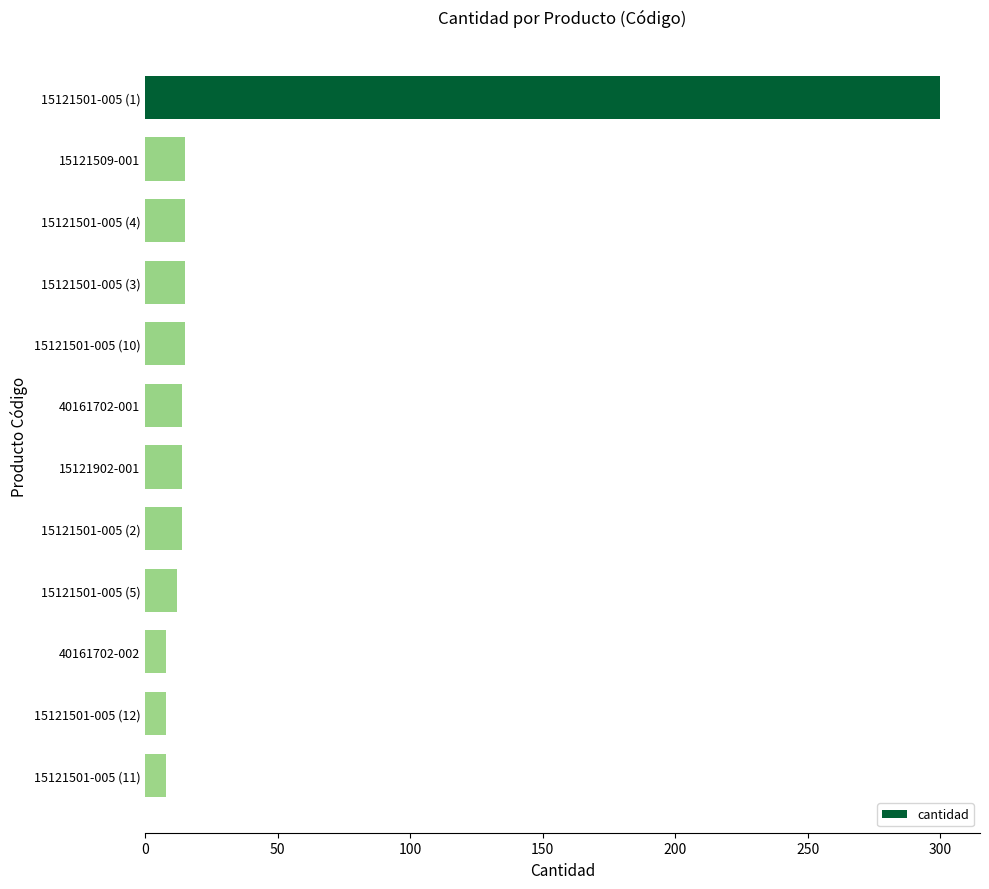

The value at 15121501-005 (1) is 73. True or false?

False